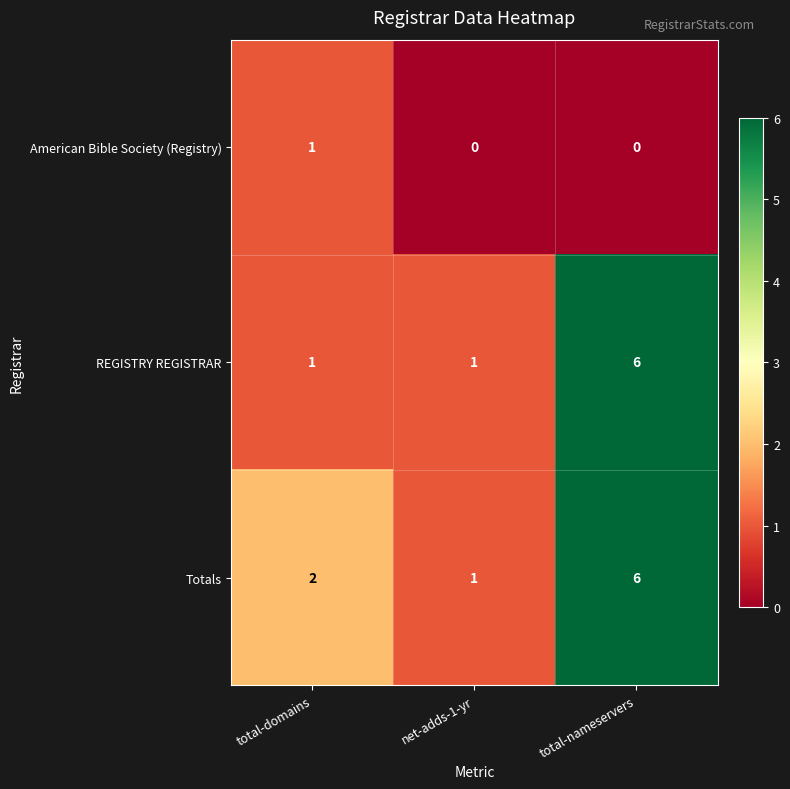

Reading right to left, list all the values displayed in this chart.

American Bible Society (Registry): 0	0	1
REGISTRY REGISTRAR: 6	1	1
Totals: 6	1	2